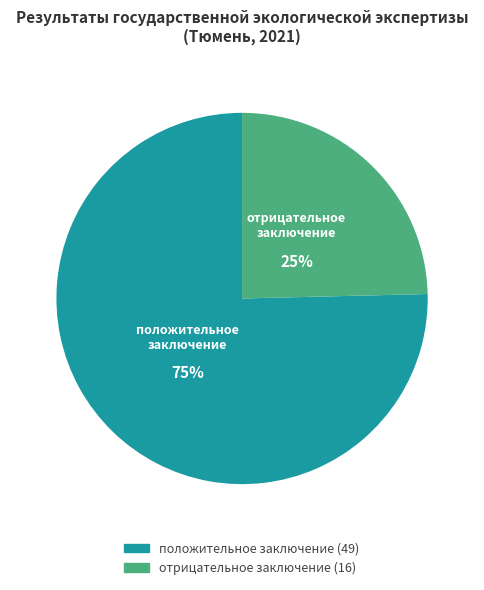

Between отрицательное заключение and положительное заключение, which is larger?

положительное заключение